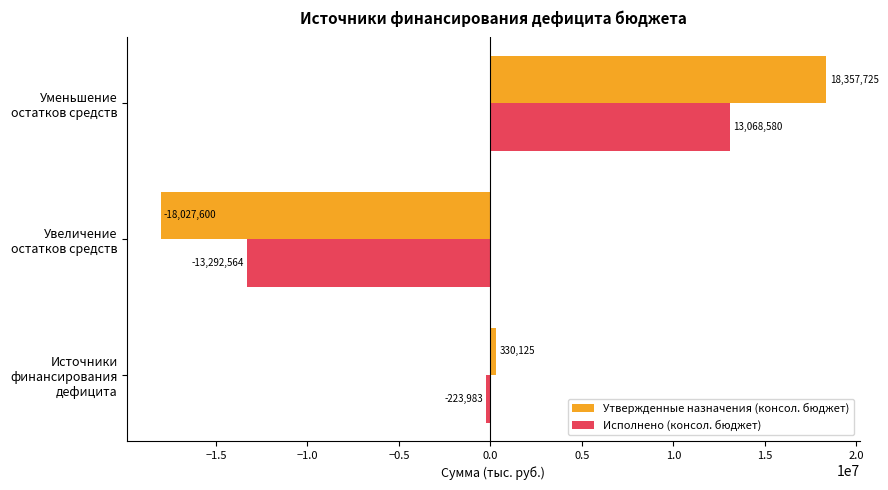

Rank the series by their average value, from lowest to highest.

Исполнено (консол. бюджет), Утвержденные назначения (консол. бюджет)